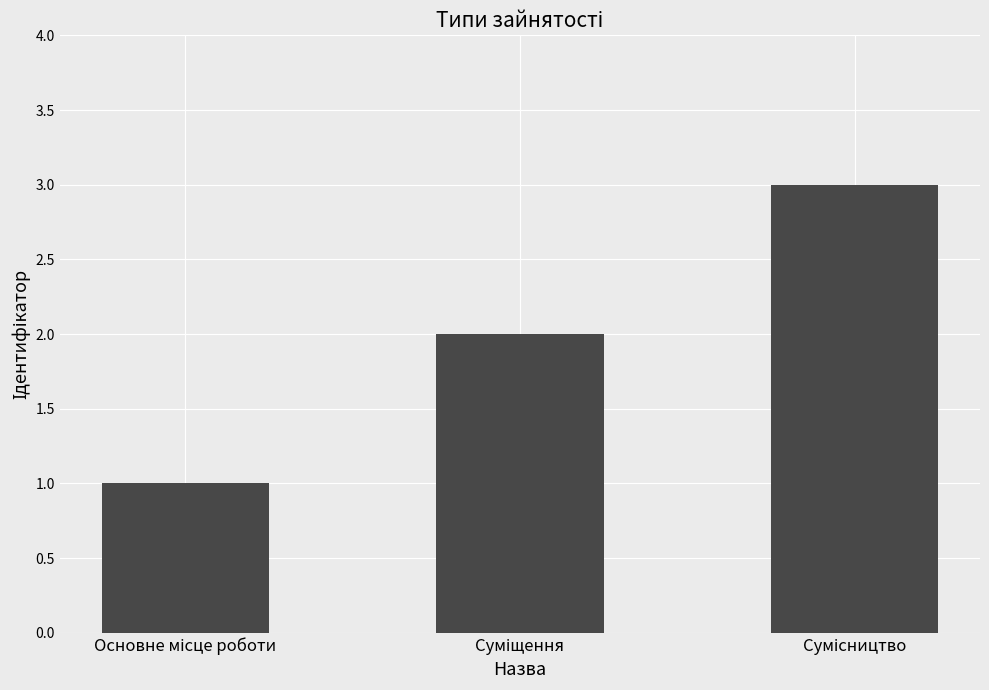

What is the maximum value shown in the chart?

3